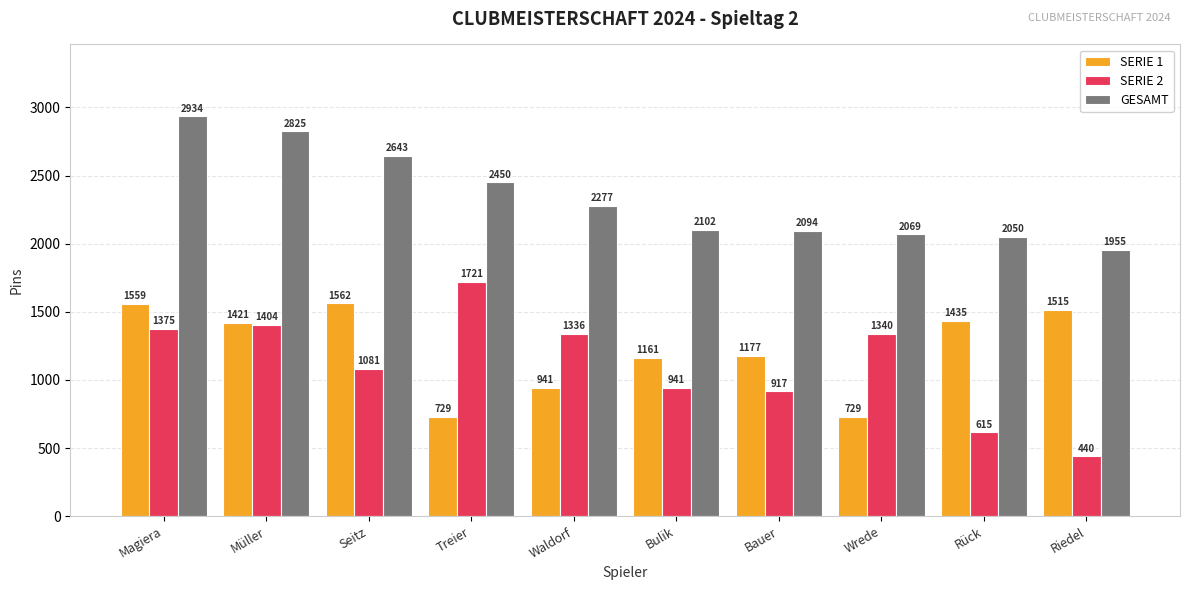

Rank the series at Bauer from lowest to highest value.

SERIE 2, SERIE 1, GESAMT